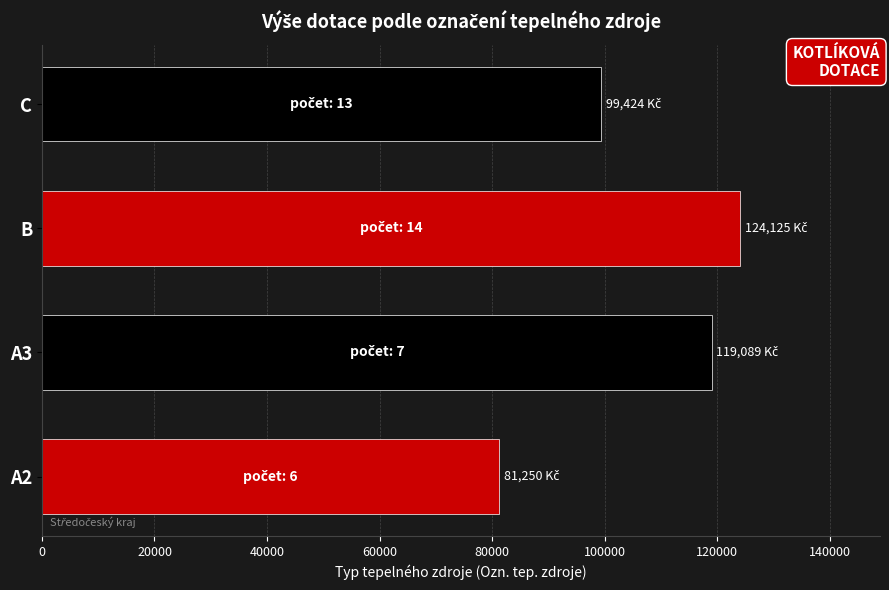

What is the average value?

105972